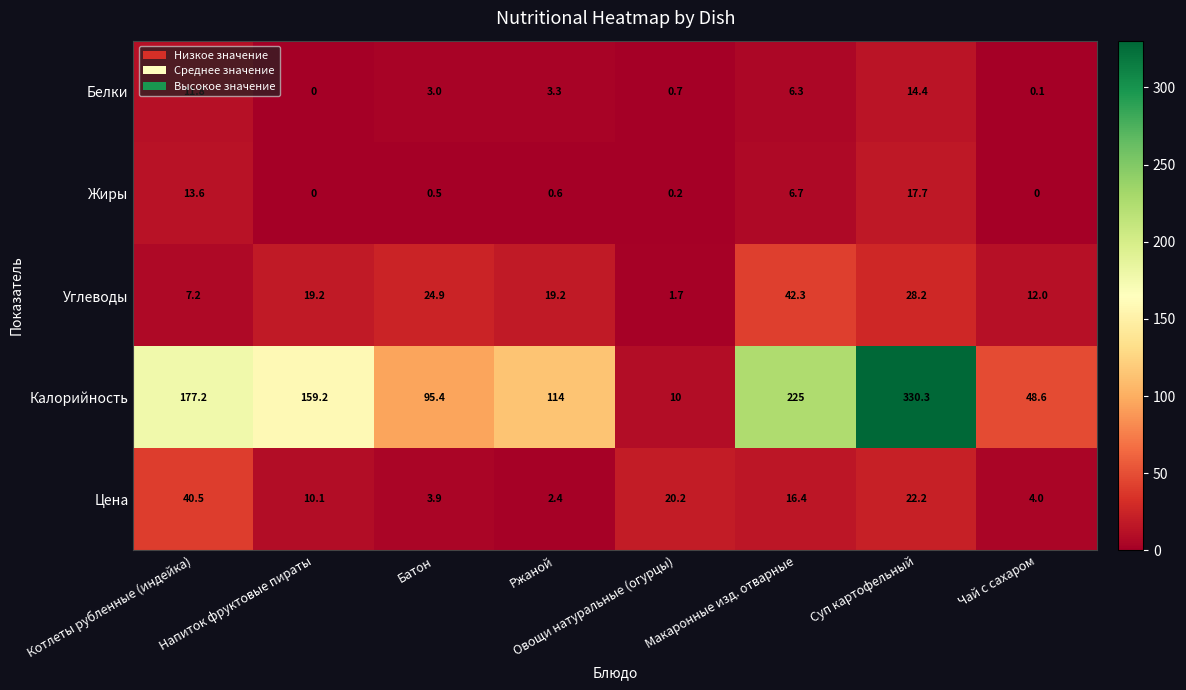

Which series has the widest spread of values?

Калорийность